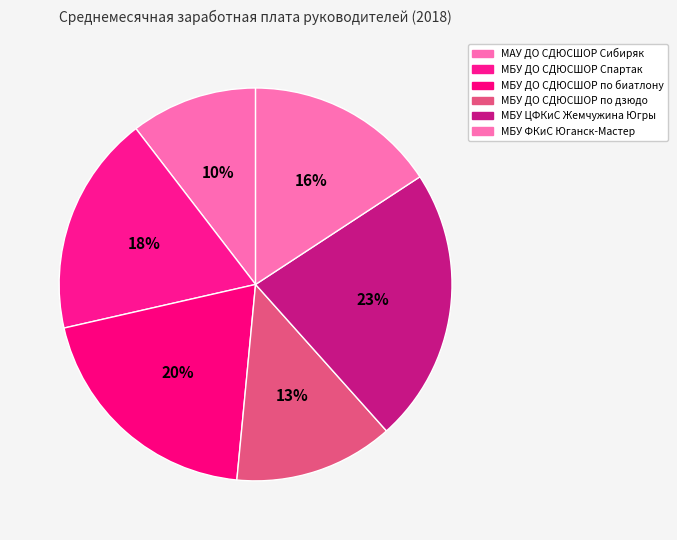

Is there any slice that represents more than half of the pie?

No